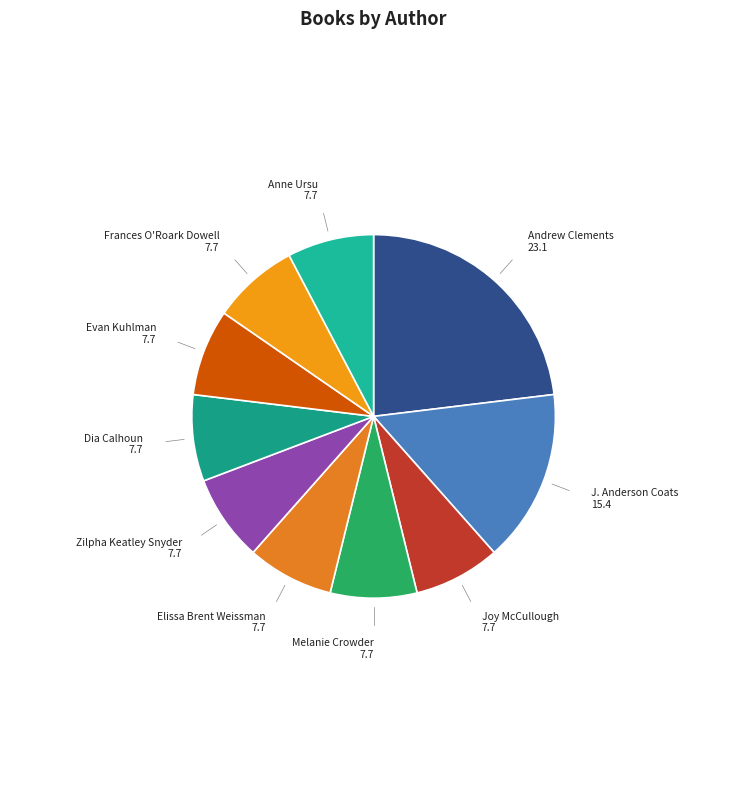

Count the number of slices in the pie.

10